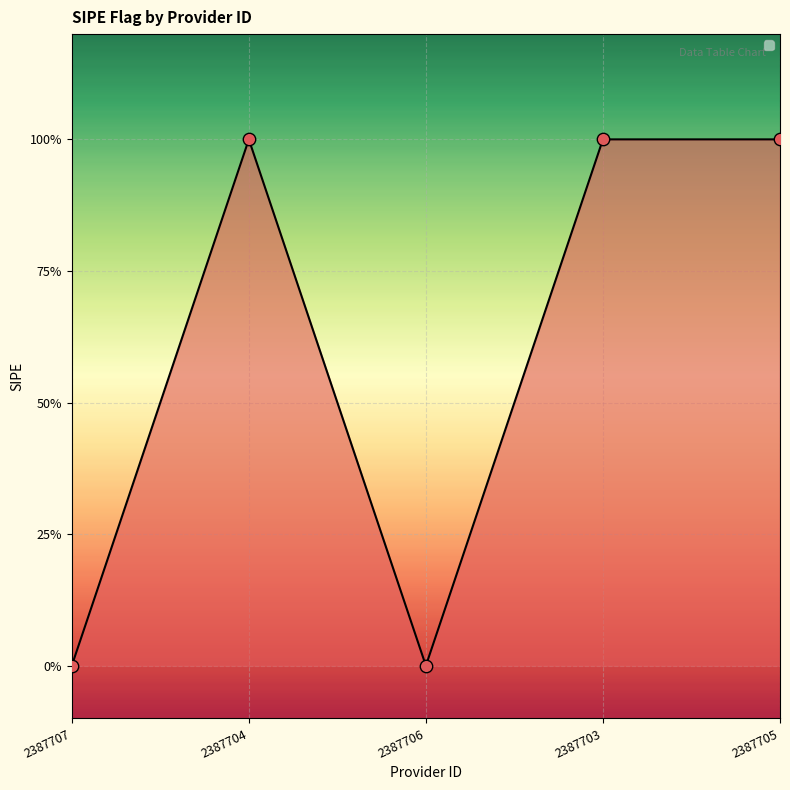

Is this an area chart (filled region under the line)?

Yes